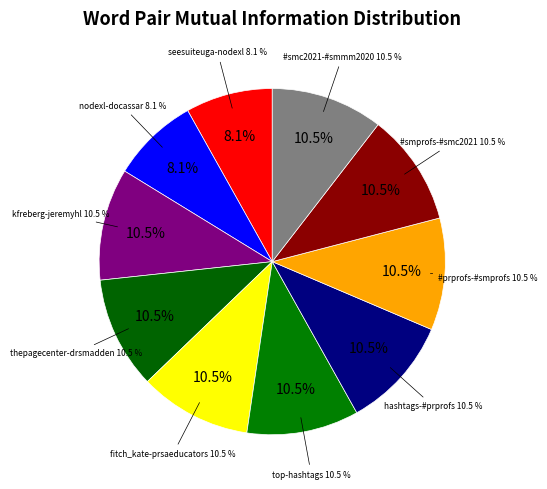

What is the smallest slice in the pie chart?

seesuiteuga-nodexl